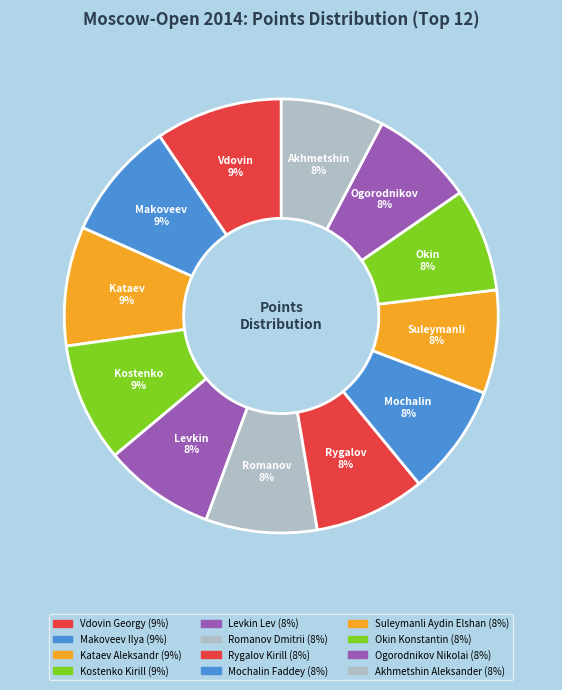

Does Kostenko Kirill represent more than half of the total?

No